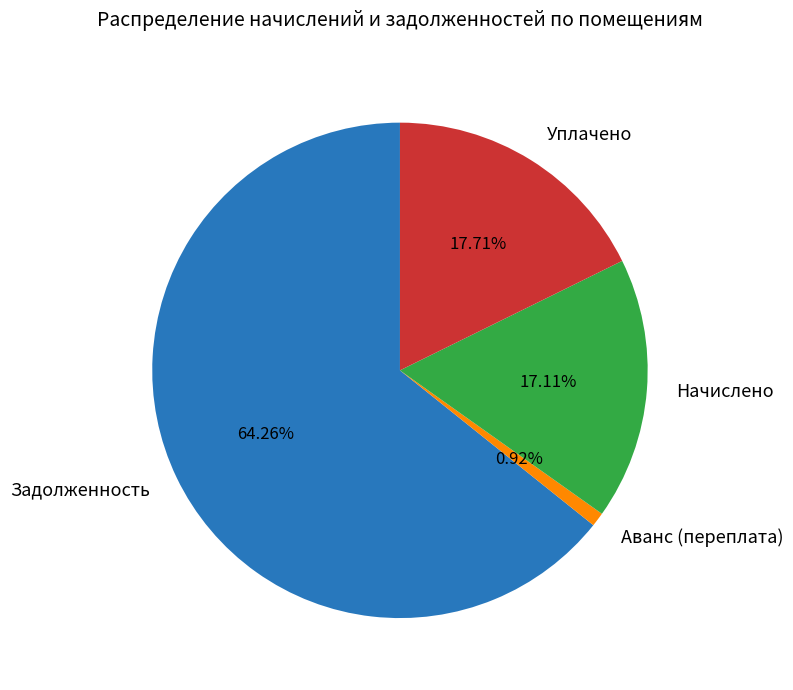

Do Аванс (переплата) and Уплачено together represent more than half of the pie?

No